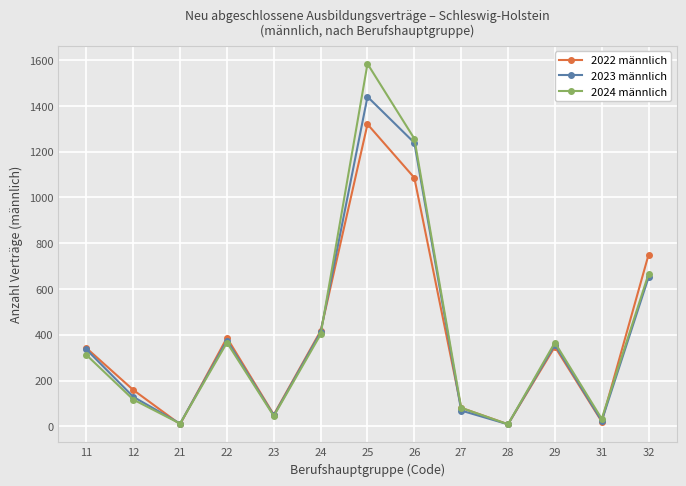

List the series in order of their peak value, highest first.

2024 männlich, 2023 männlich, 2022 männlich